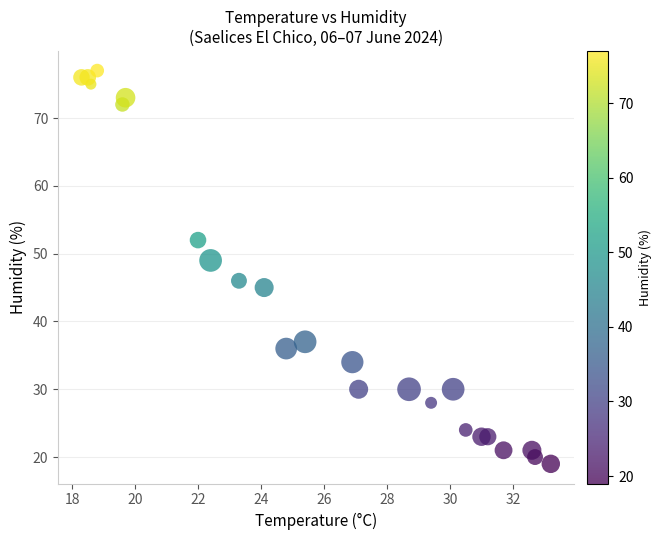

What Y value in the scatter plot is closest to 48?

49